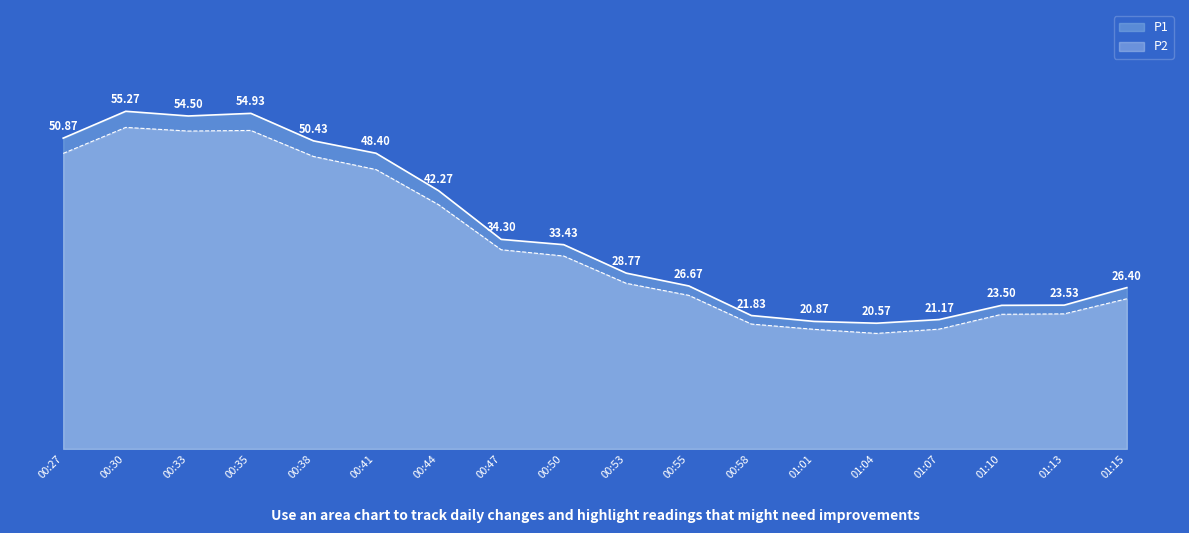

True or false: P2 and P1 intersect in this chart.

False